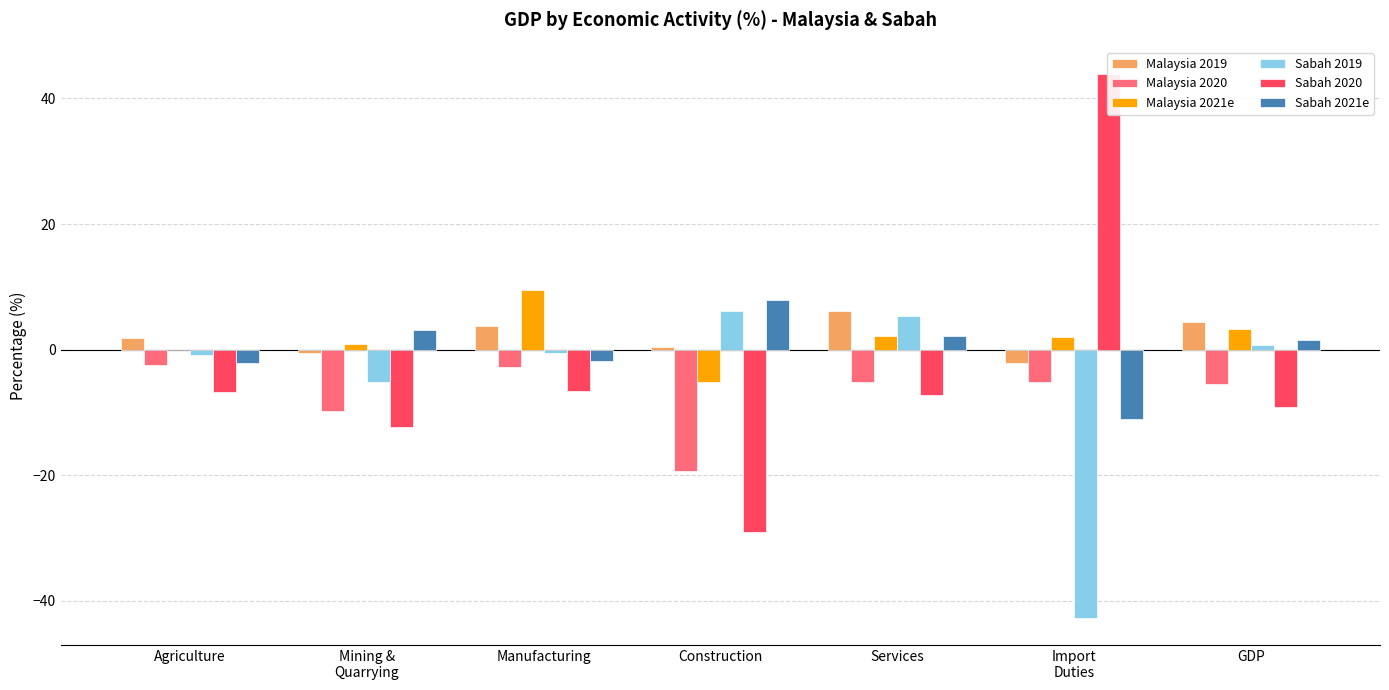

What is the total value across all series at Construction?

-39.0